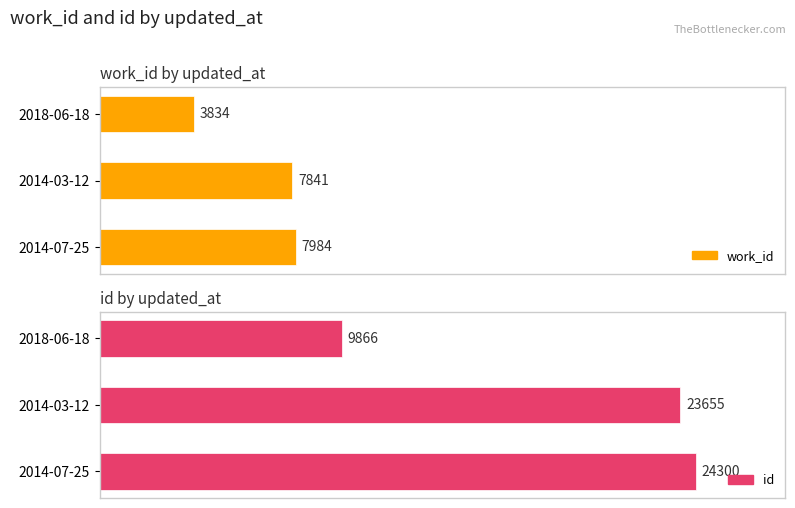

What is the value of the id bar at the 1st from the left?

9866